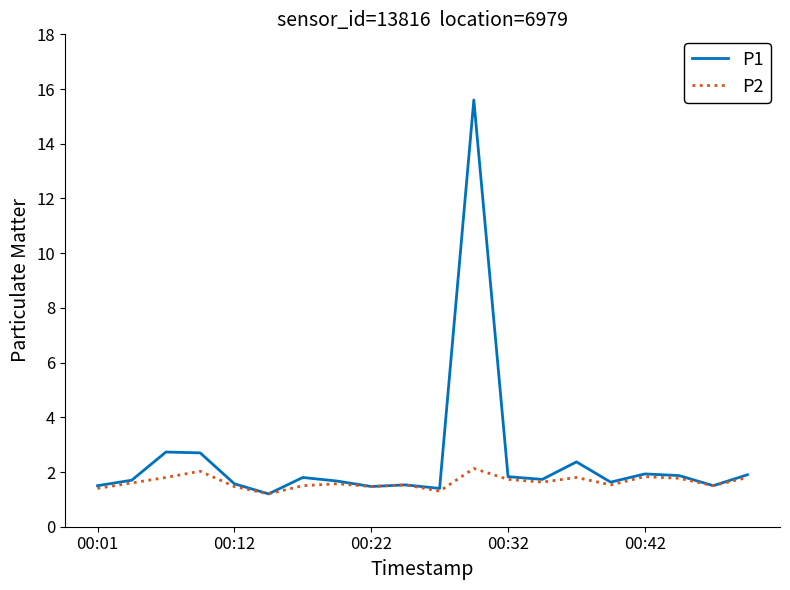

Which series has the largest total across all categories?

P1